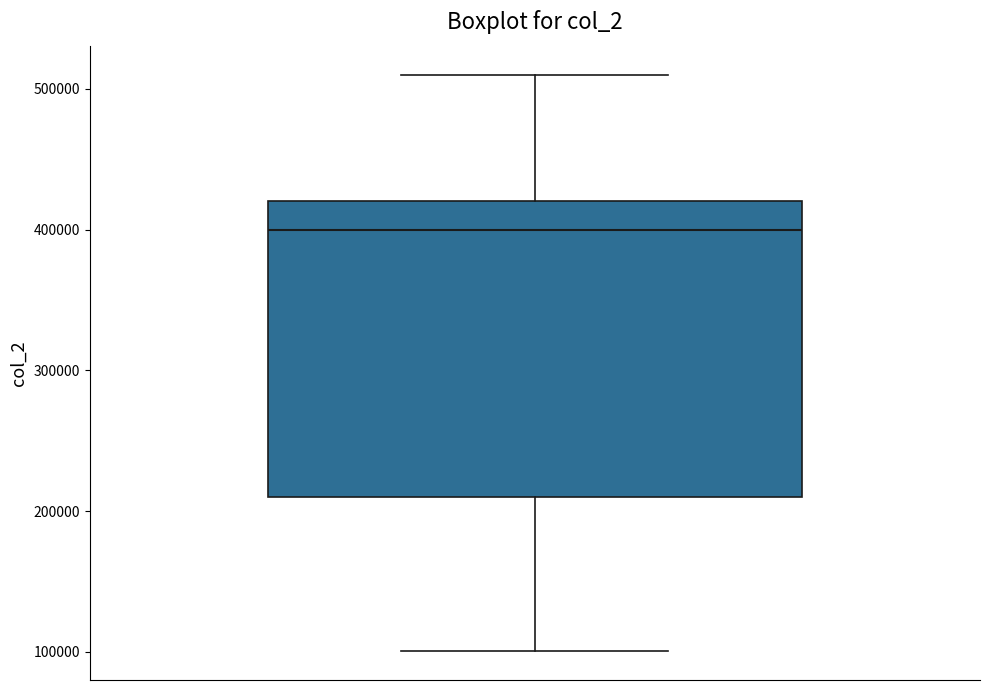

Where does the median line of the box sit on the y-axis? The values are not printed on the chart, so give them approximately, as read against the axis.

400000